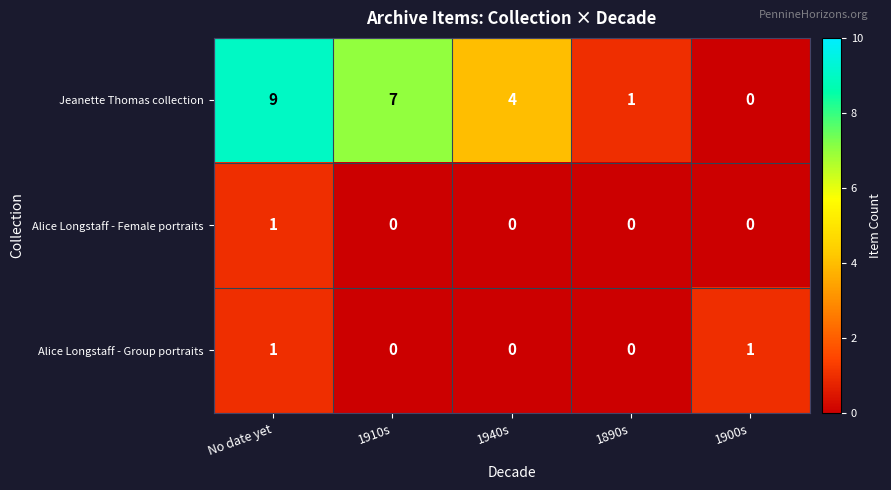

What is the sum of the Jeanette Thomas collection values at 1940s and No date yet?

13